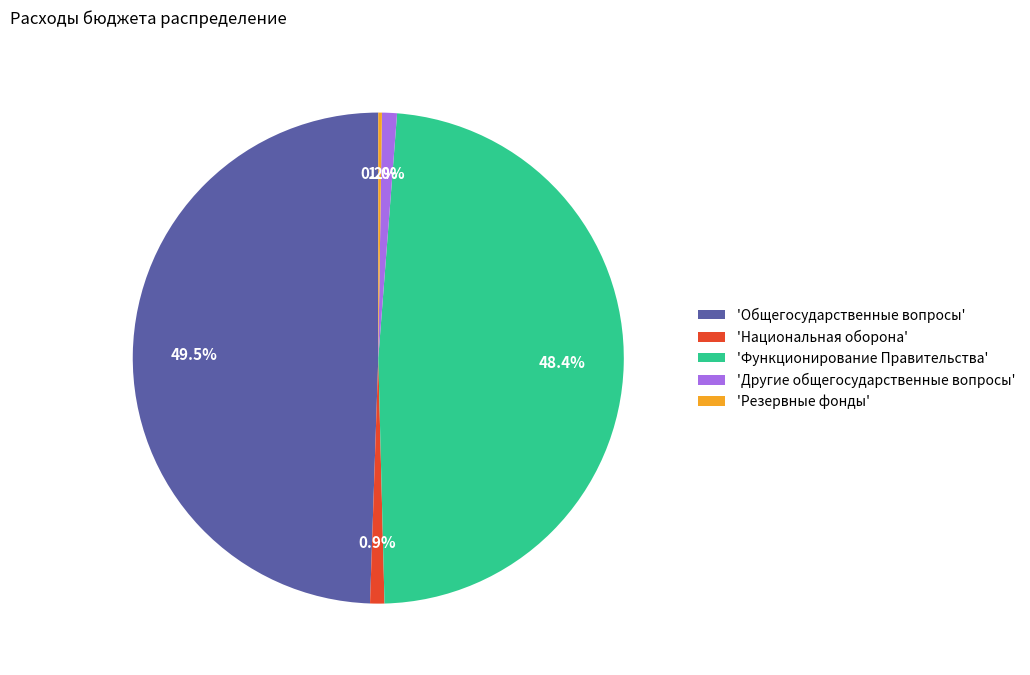

Does 'Национальная оборона' represent more than half of the total?

No